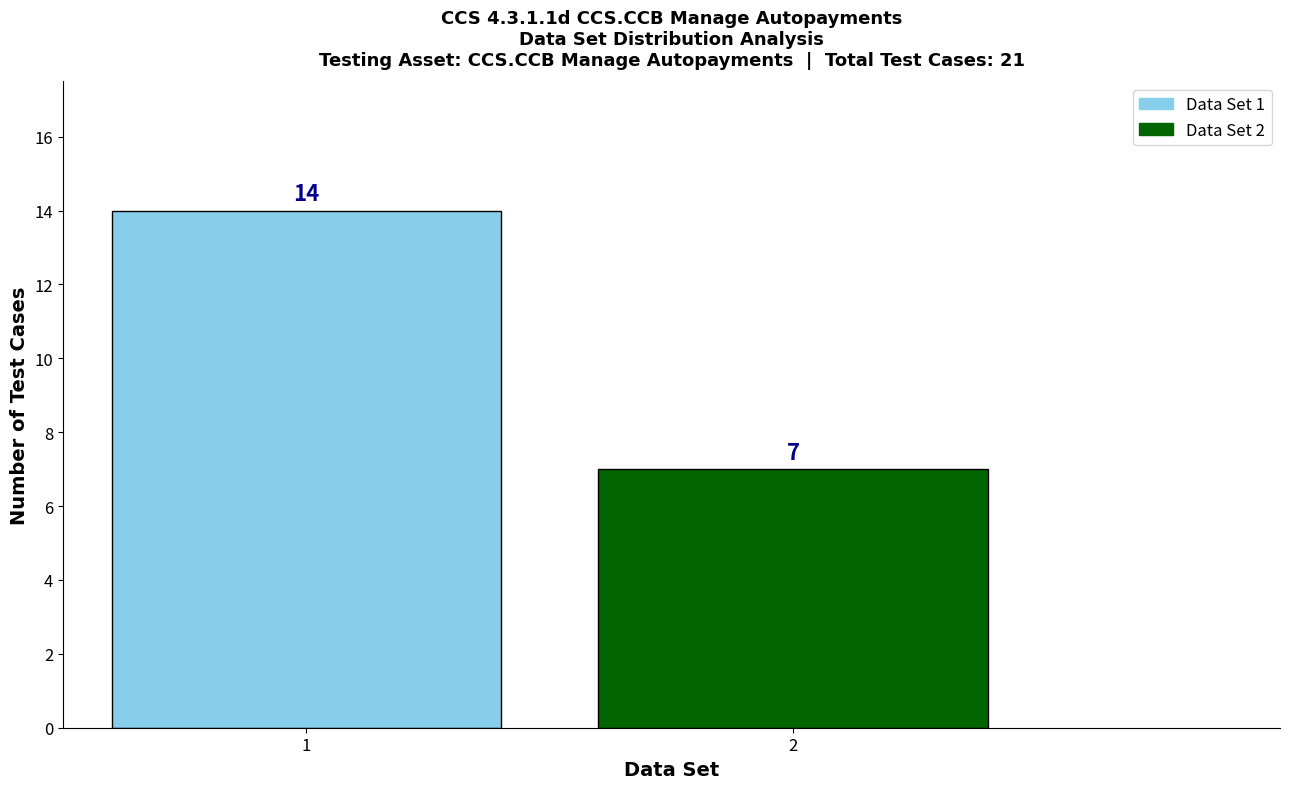

Reading left to right, what are all the values shown in this chart?

1=14	2=7